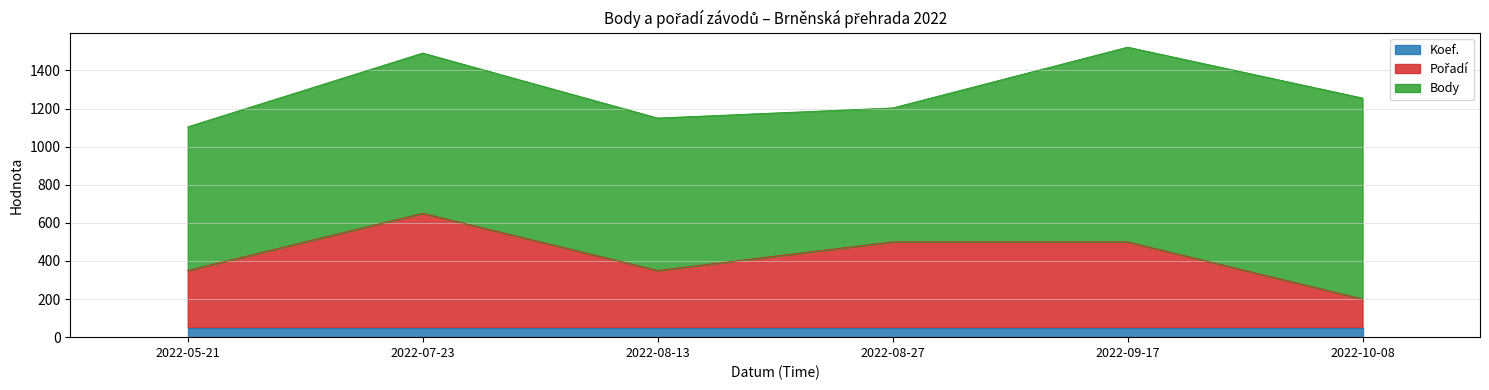

What is the label of the 2nd point from the left?

2022-07-23